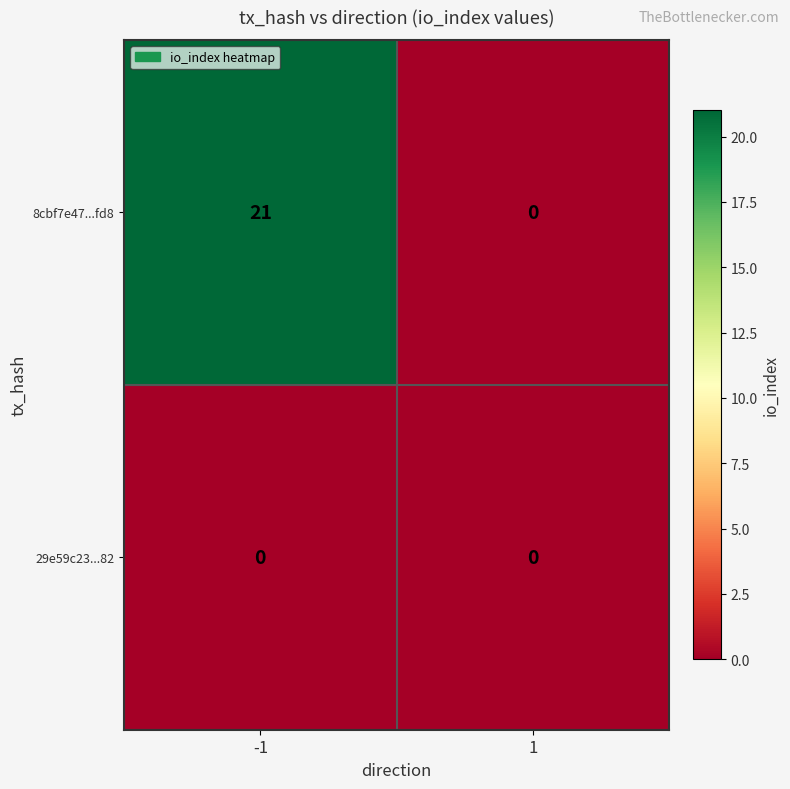

Rank the series by their maximum value, from highest to lowest.

8cbf7e47...fd8, 29e59c23...82